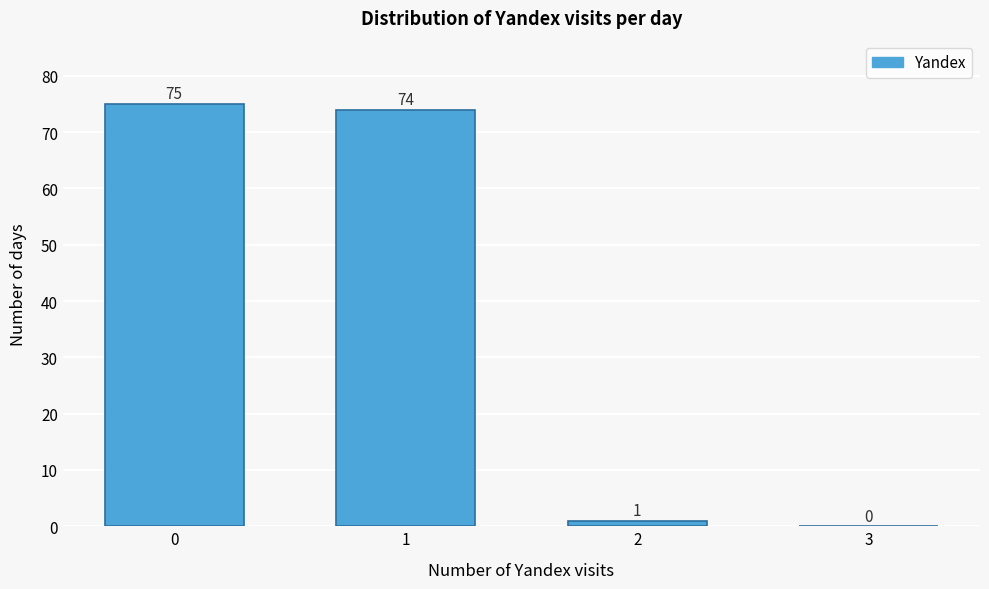

Reading left to right, list all the values displayed in this chart.

0=75	1=74	2=1	3=0